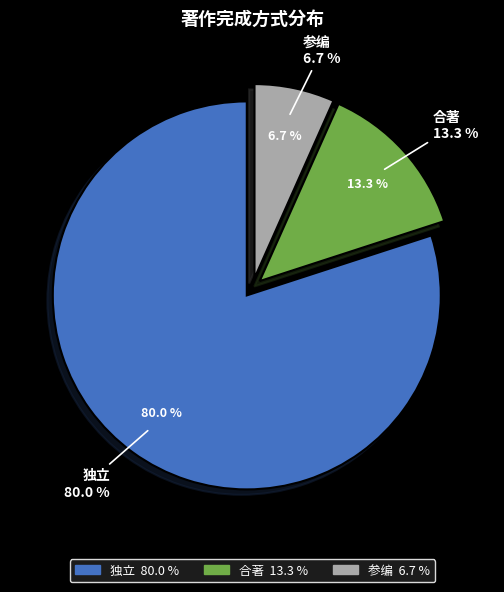

What is the majority slice?

独立